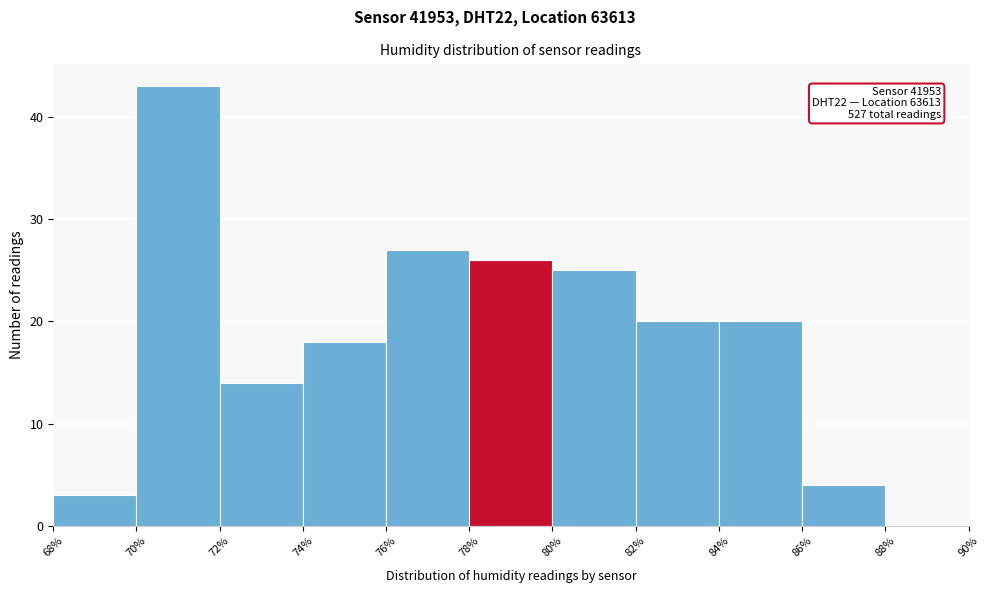

Over which range of the x-axis is the bar tallest?

70% to 72%